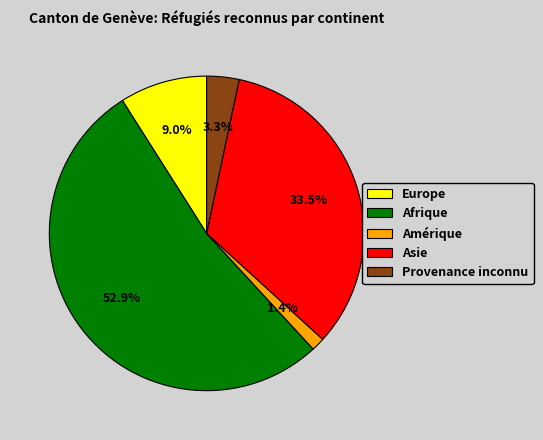

To the nearest percent, what portion does Provenance inconnu represent?

3%